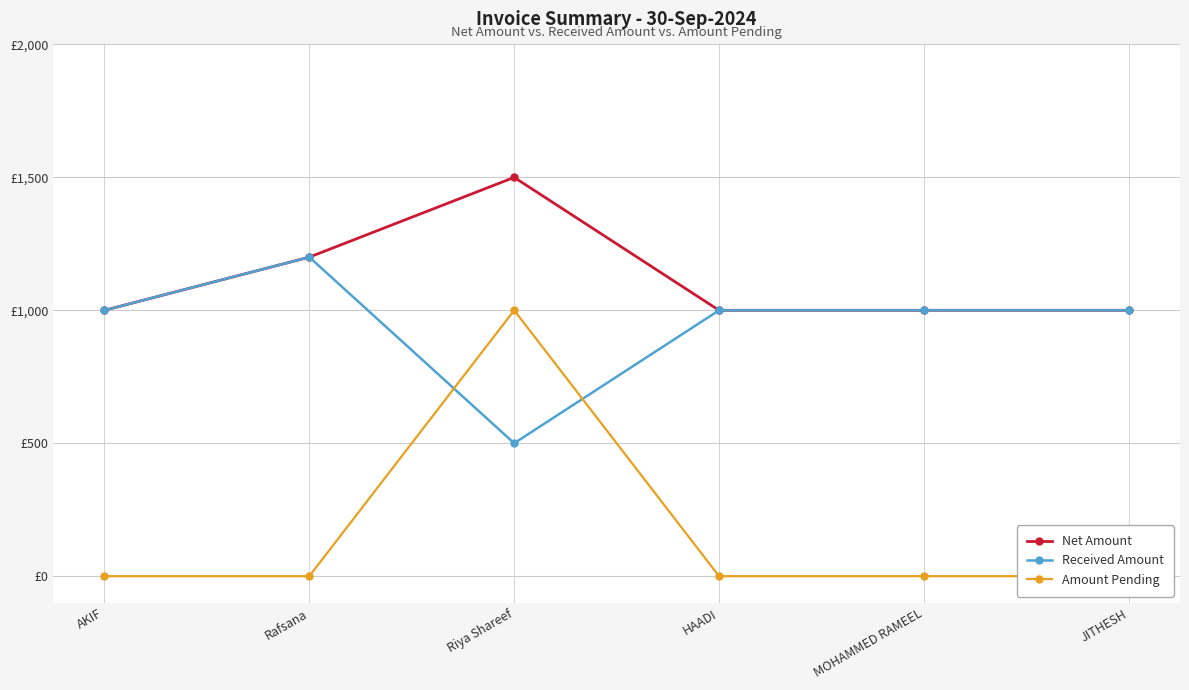

At which label is Net Amount closest to 1250?

Rafsana